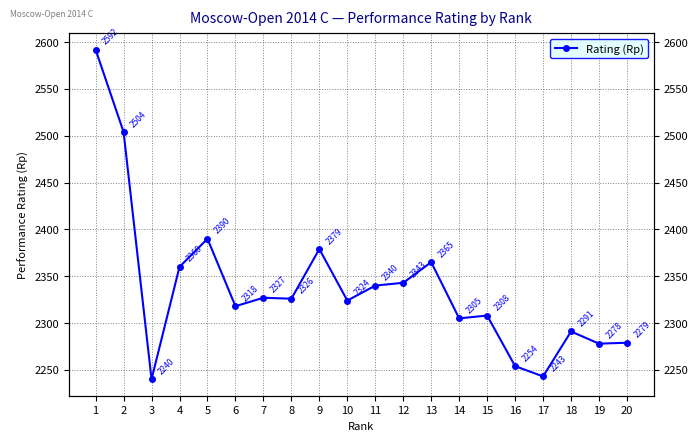

Where does the data first go above 2326?

1